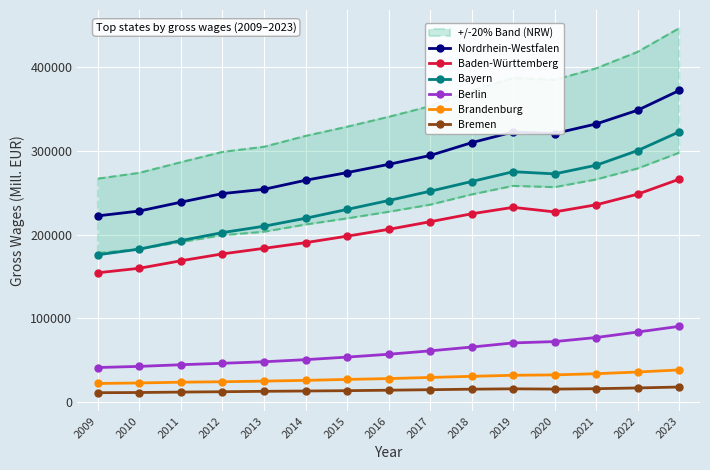

Which series changed the most between 2015 and 2020?

Nordrhein-Westfalen